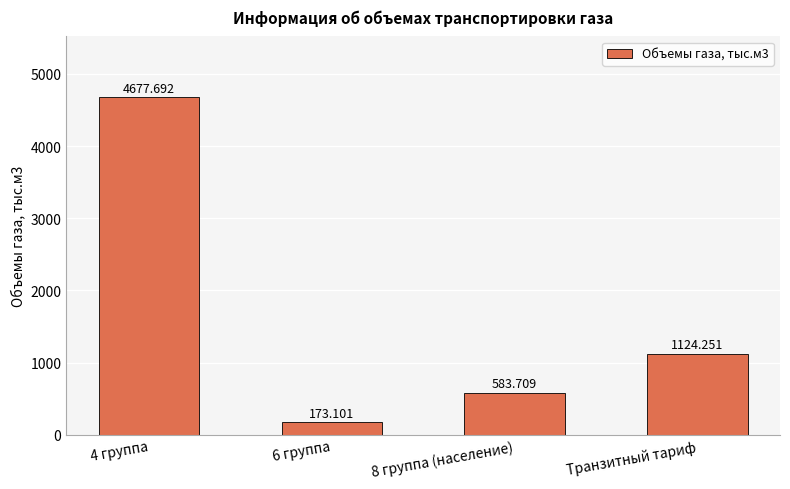

What is the change in value from 6 группа to 8 группа (население)?

+410.6